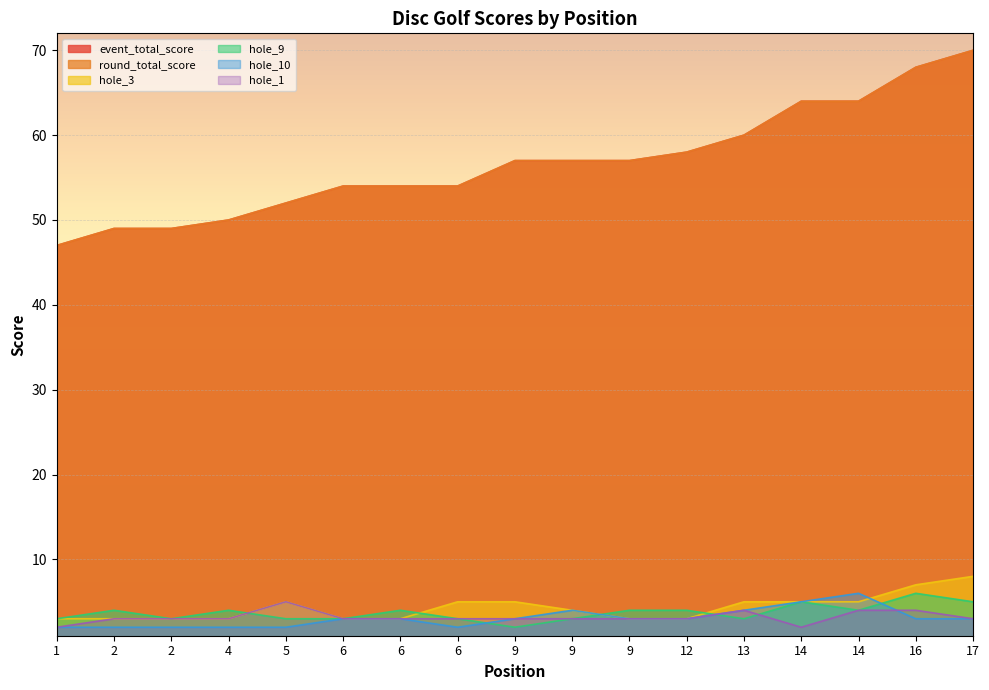

True or false: hole_1 and event_total_score cross at least once.

False